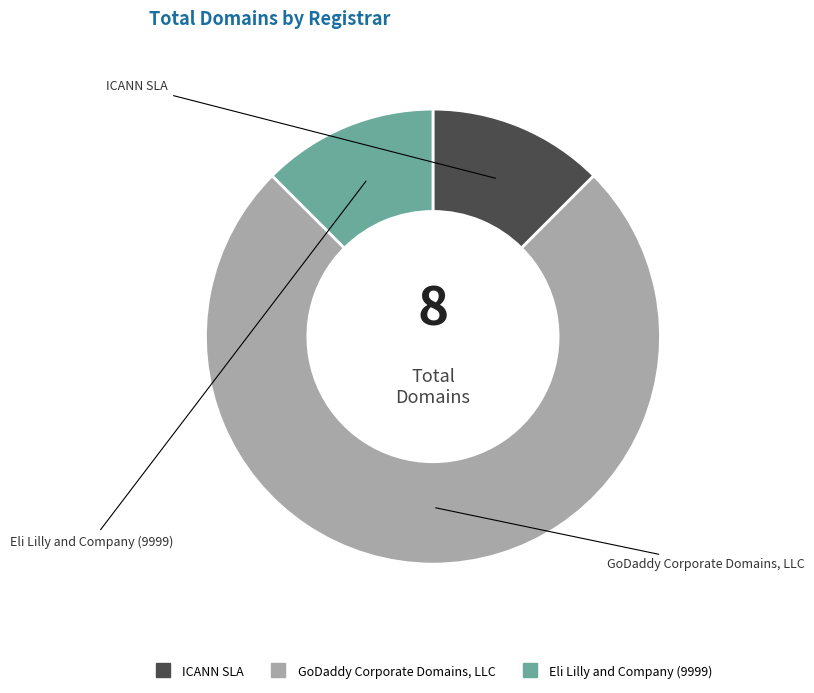

Count the number of slices in the pie.

3